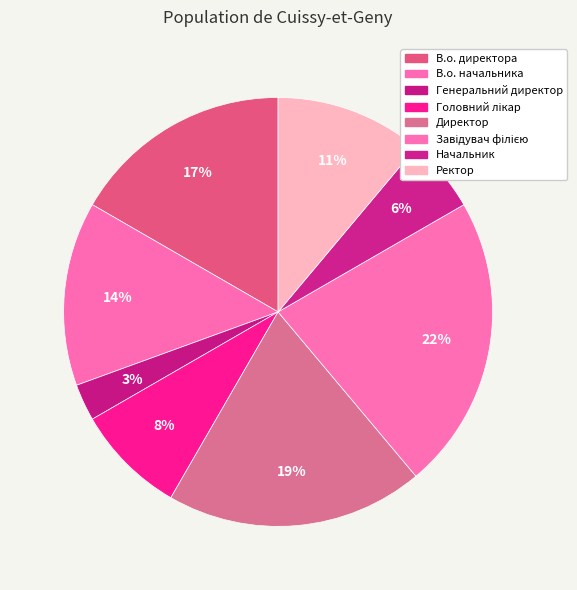

How many segments does this pie chart have?

8